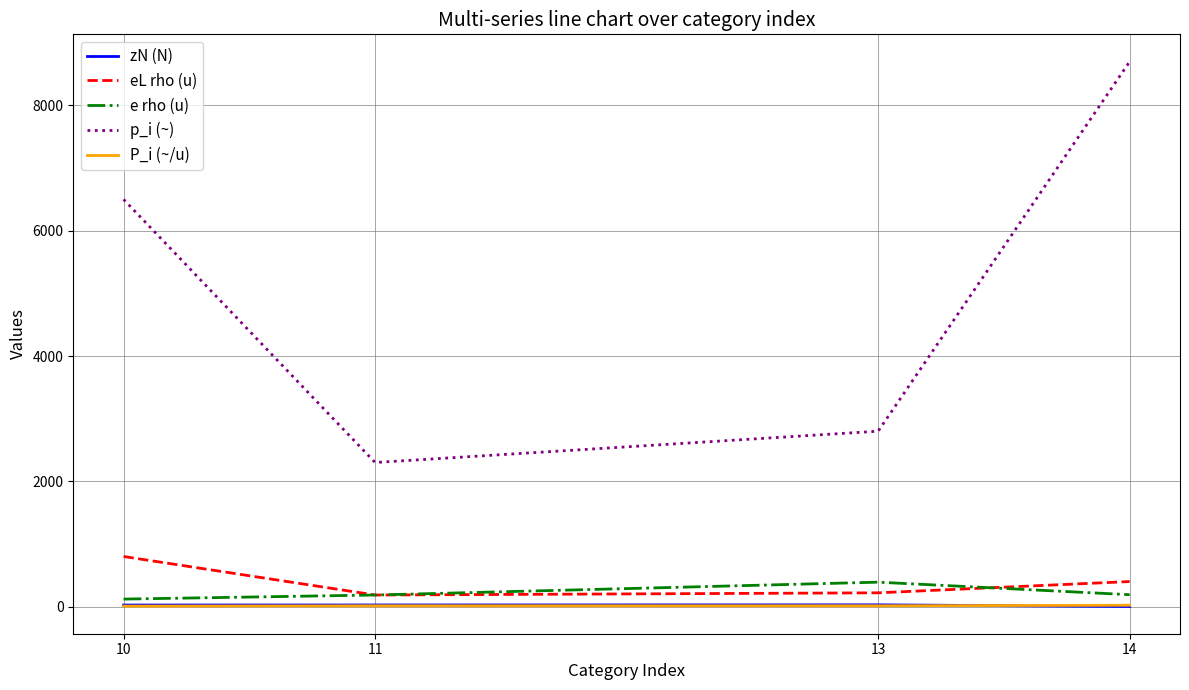

True or false: p_i (~) and P_i (~/u) intersect in this chart.

False